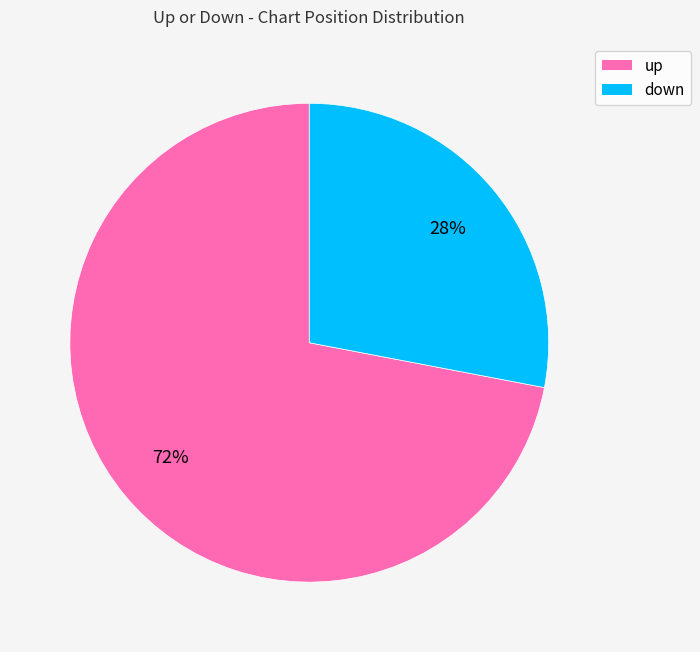

Is it true that down is 36% of the pie?

False